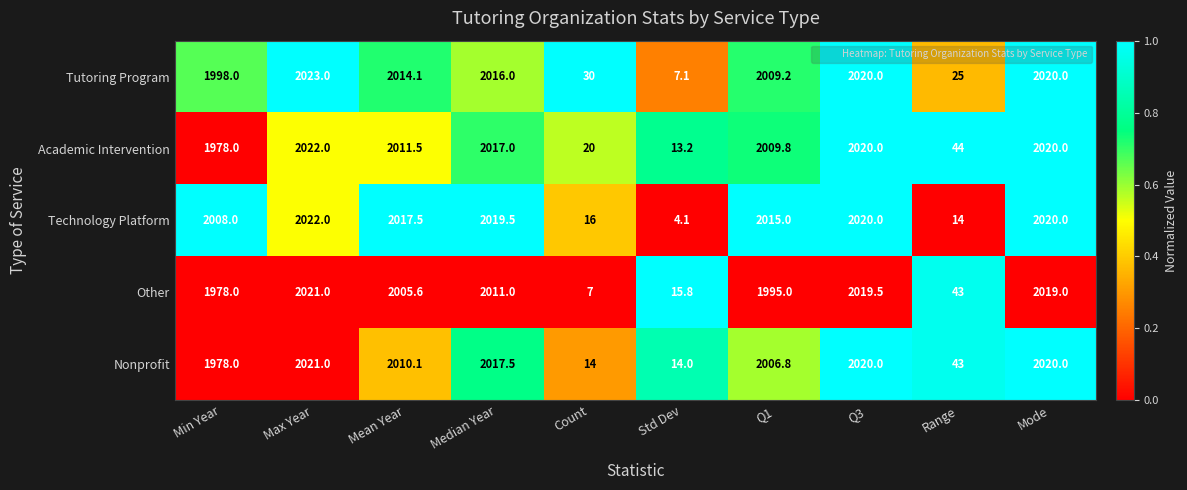

At which label is Tutoring Program closest to 1015?

Min Year